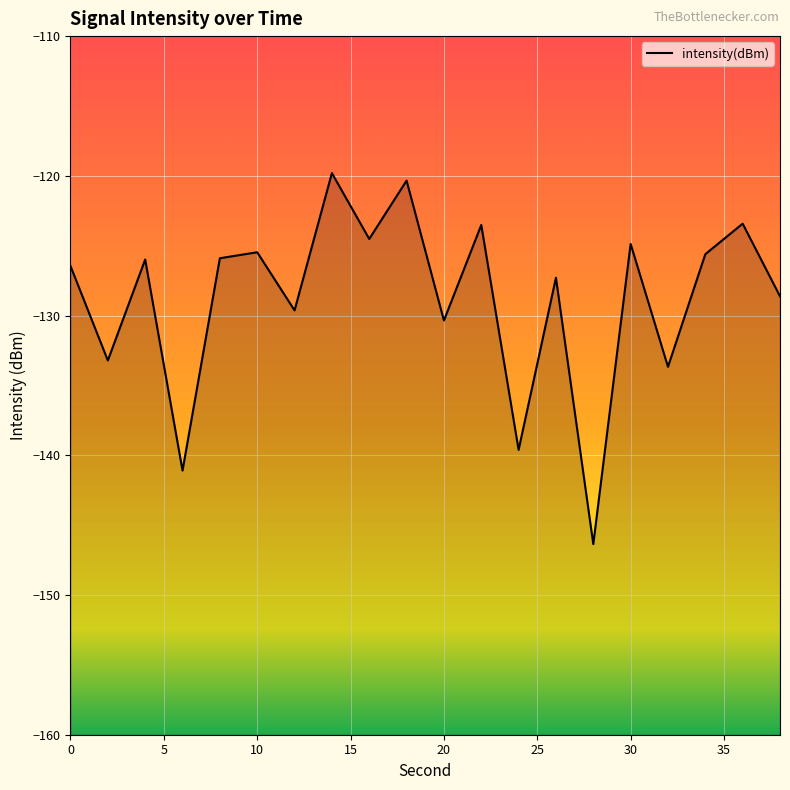

At which label is the value closest to -133?

2